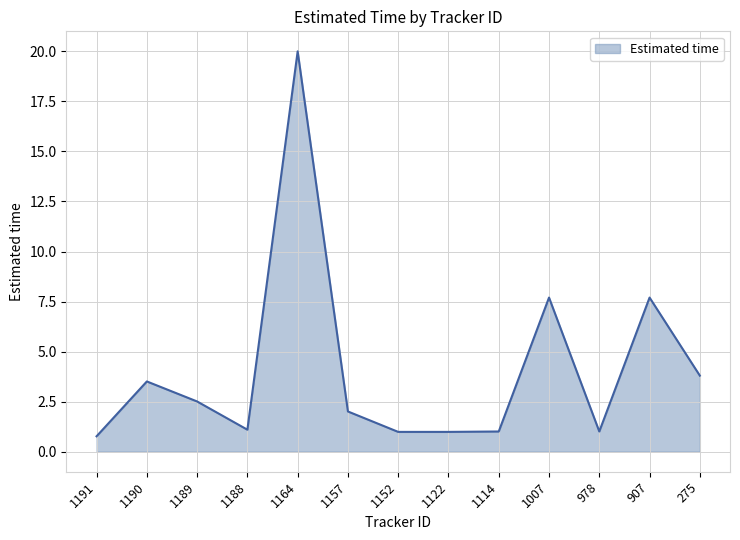

What is the ratio of the value at 1164 to the value at 907?

2.6